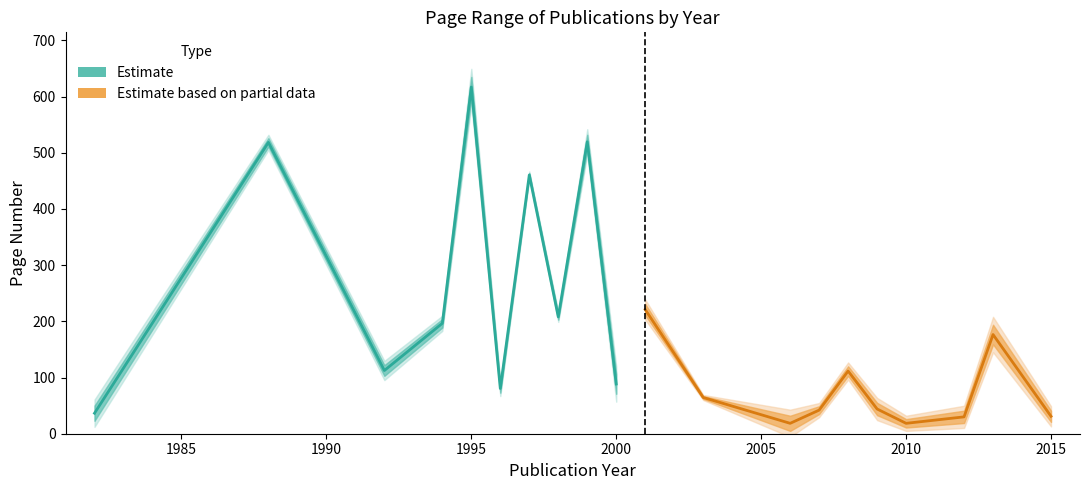

What is the spread (max minus min) of values at 1990?

94.0